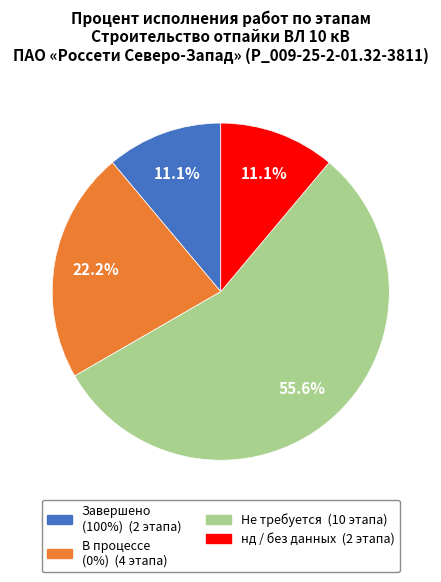

Count the number of slices in the pie.

4